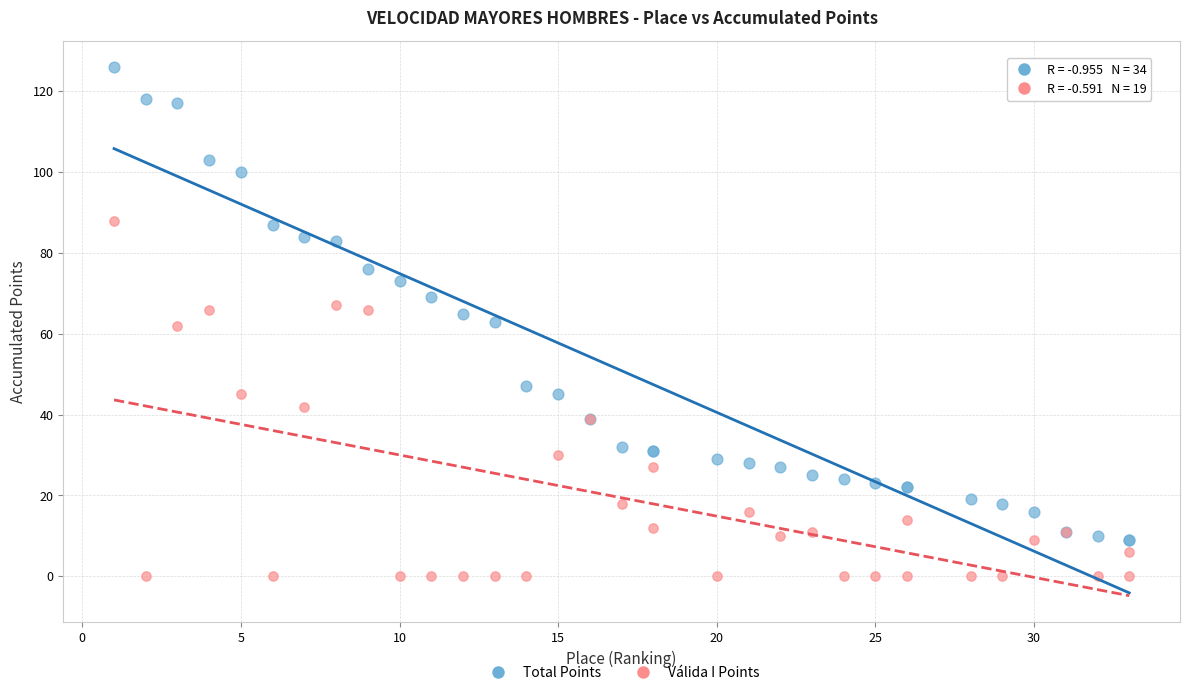

Which series contains the highest Y value?

Total Points